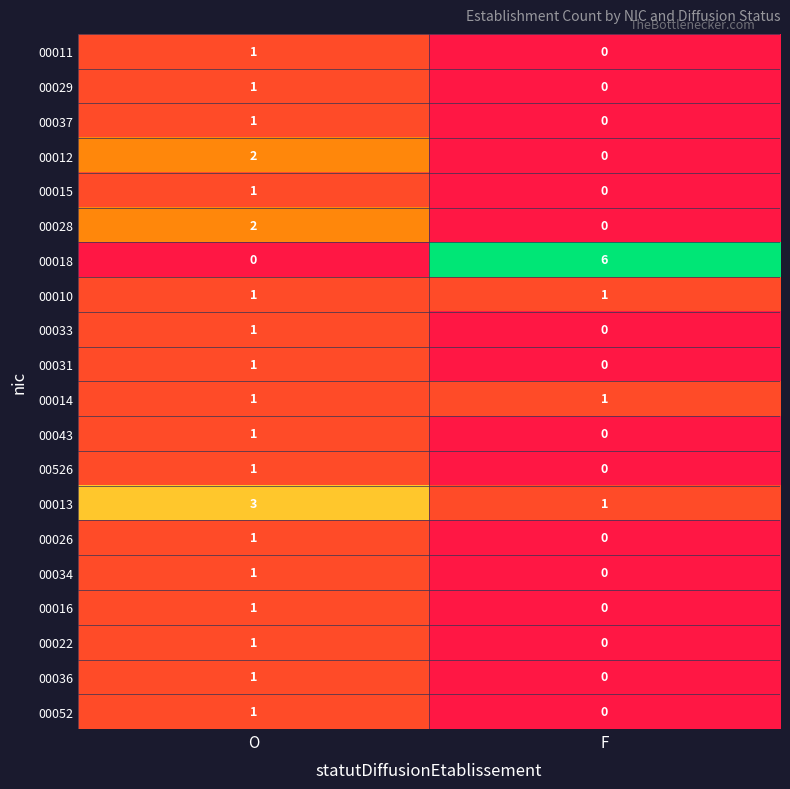

True or false: 00011 has a value of 0 at F.

True